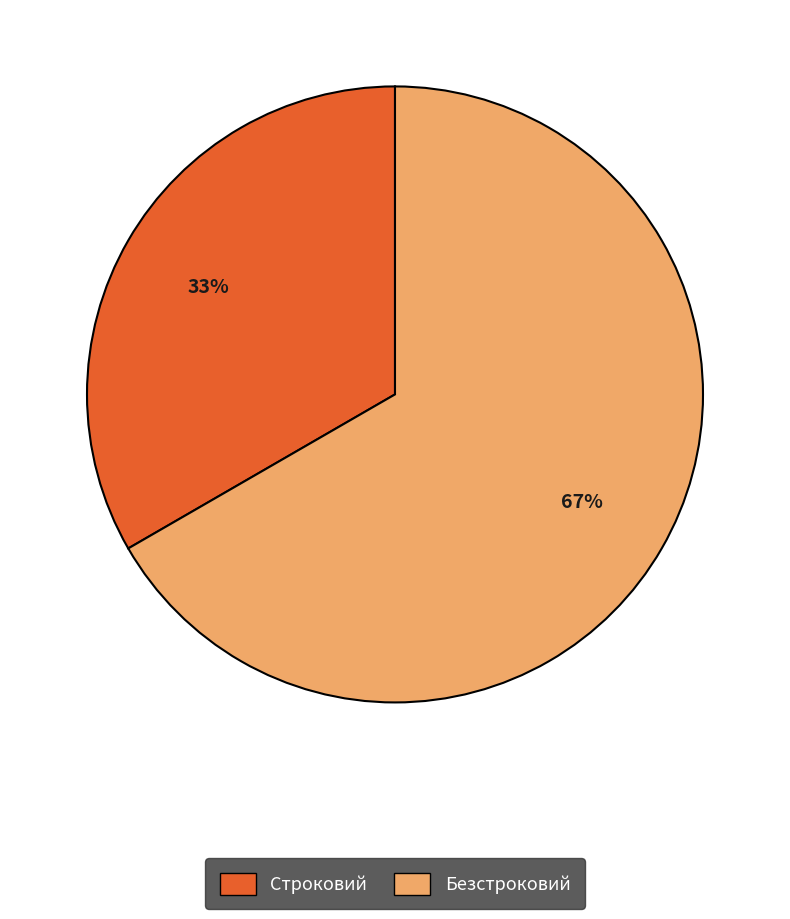

How many slices are in this pie chart?

2